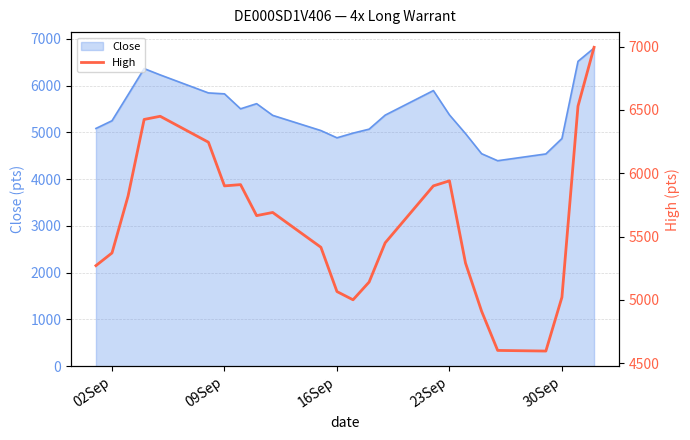

What is the lowest value of the Close series?

4395